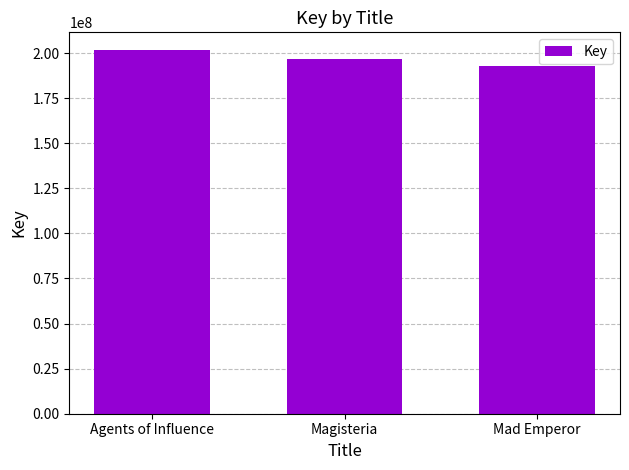

What is the ratio of the value at Magisteria to the value at Agents of Influence?

1.0